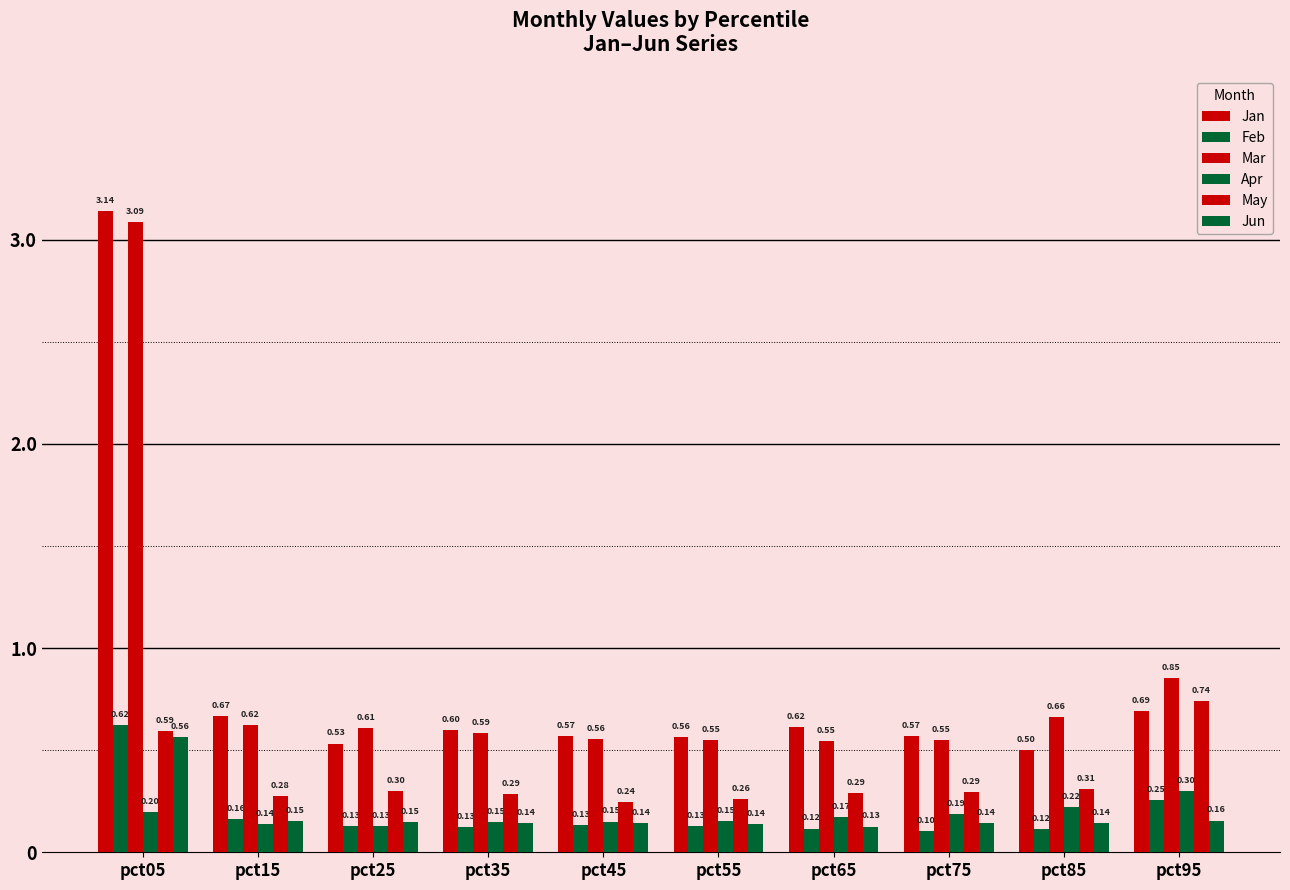

True or false: Mar has a value of 0.6 at pct25.

True